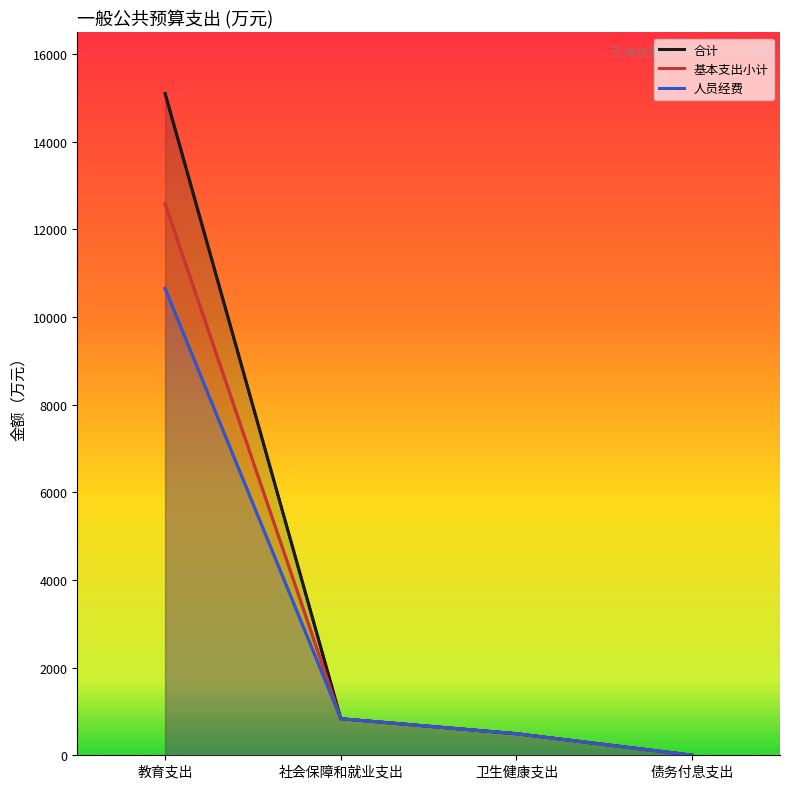

What are all the series names shown in the legend?

合计, 基本支出小计, 人员经费